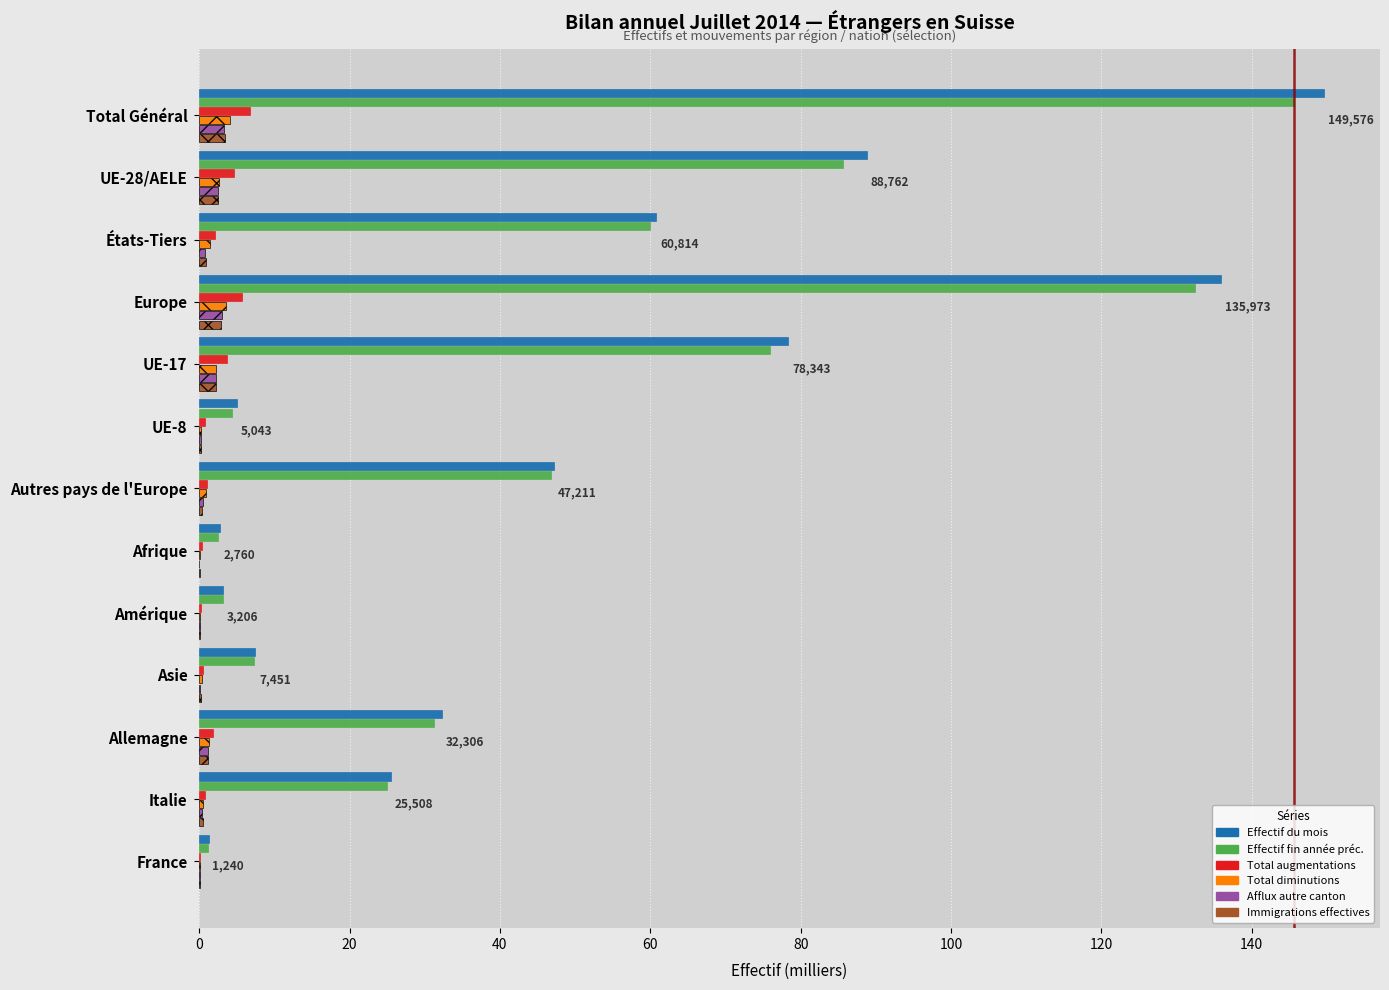

What is the total value across all series at Total Général?

312.6